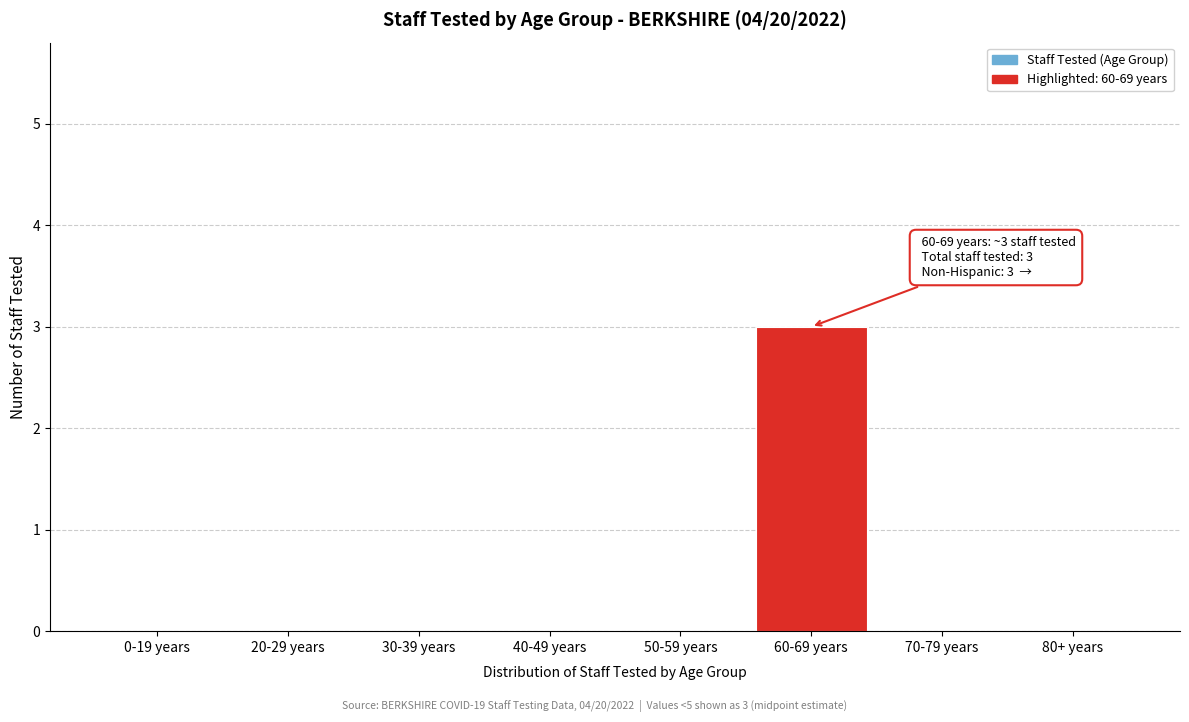

Reading left to right, what are all the values shown in this chart?

0-19 years=0	20-29 years=0	30-39 years=0	40-49 years=0	50-59 years=0	60-69 years=3	70-79 years=0	80+ years=0